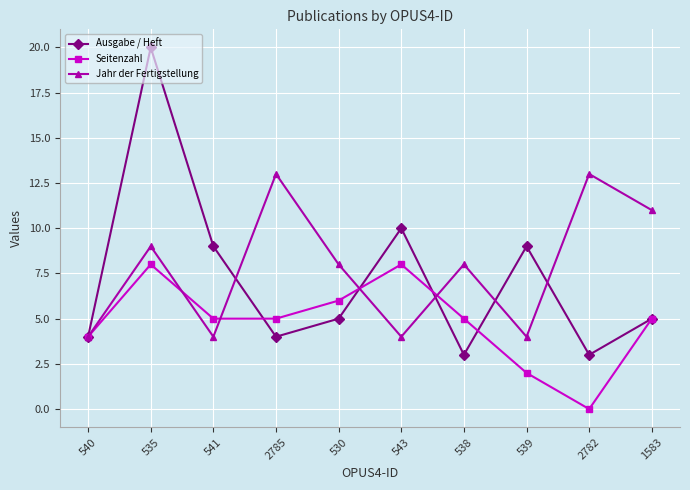

Which series has the widest spread of values?

Ausgabe / Heft